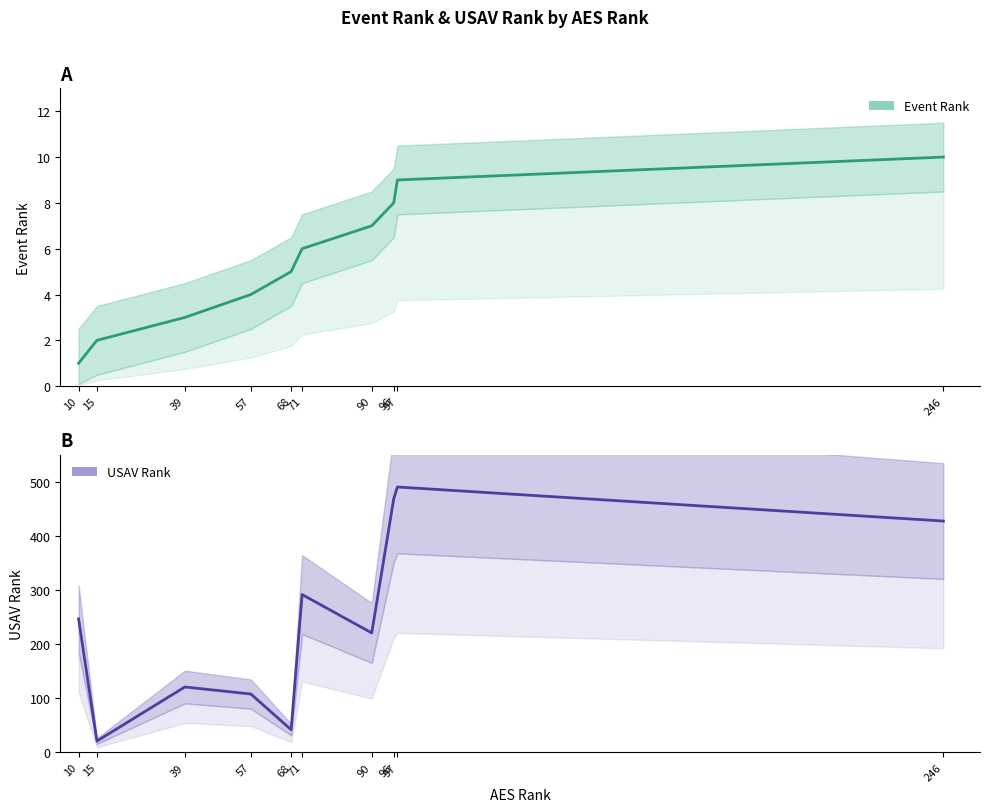

True or false: Event Rank and USAV Rank intersect in this chart.

False